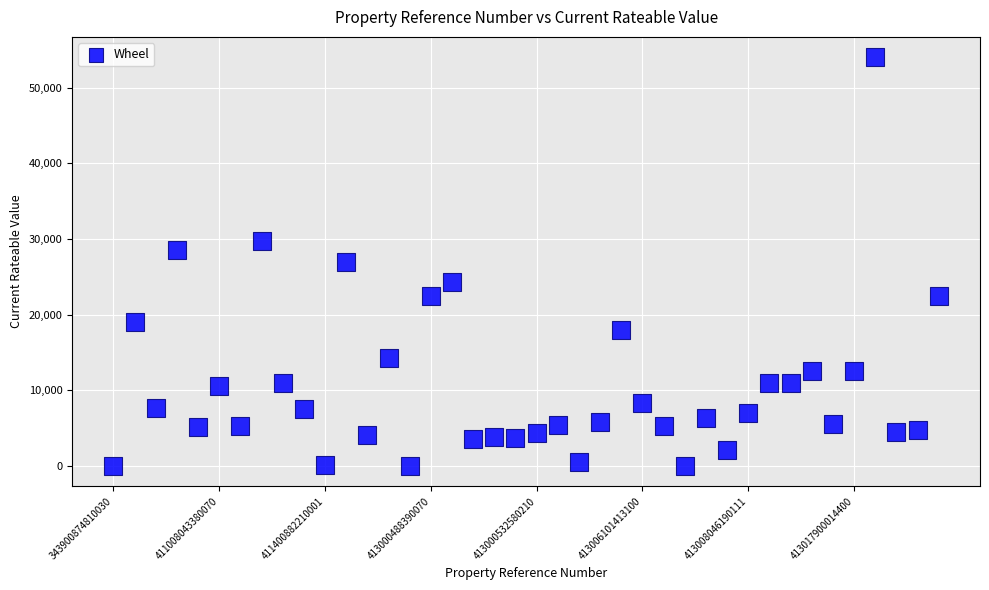

What is the range of Y values (max minus min)?

54000